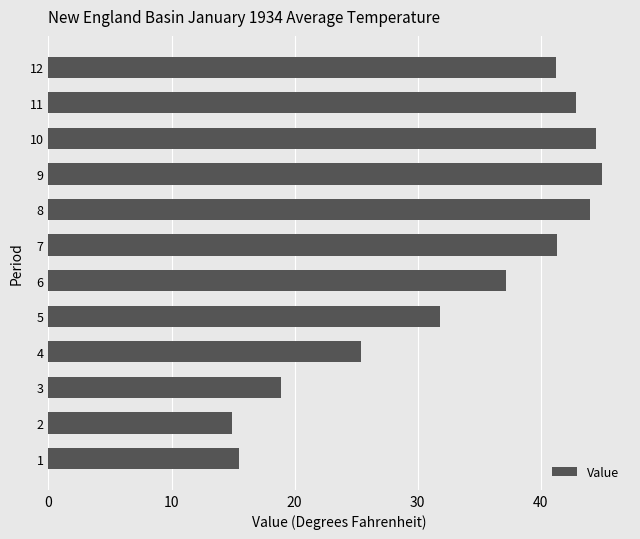

What is the smallest value displayed?

14.9